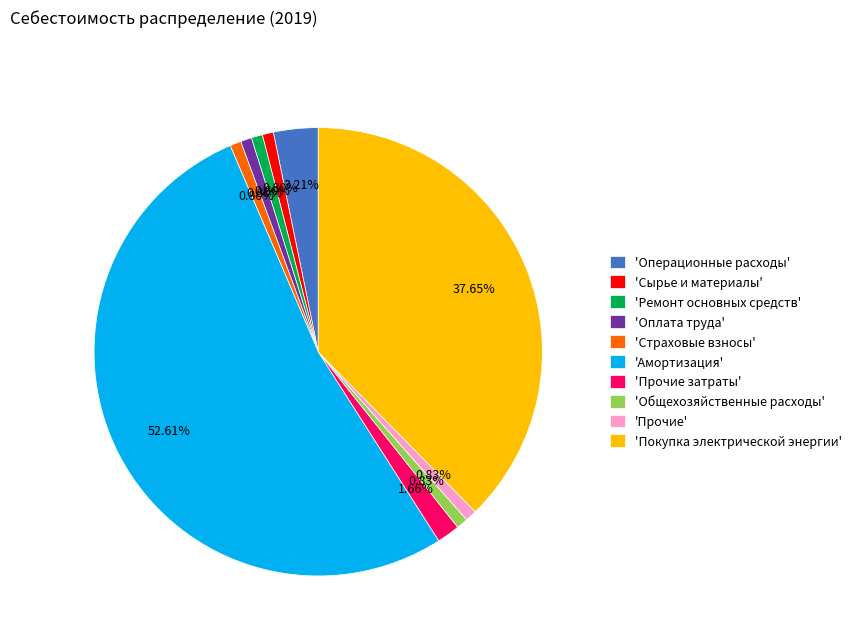

What is the majority slice?

'Амортизация'